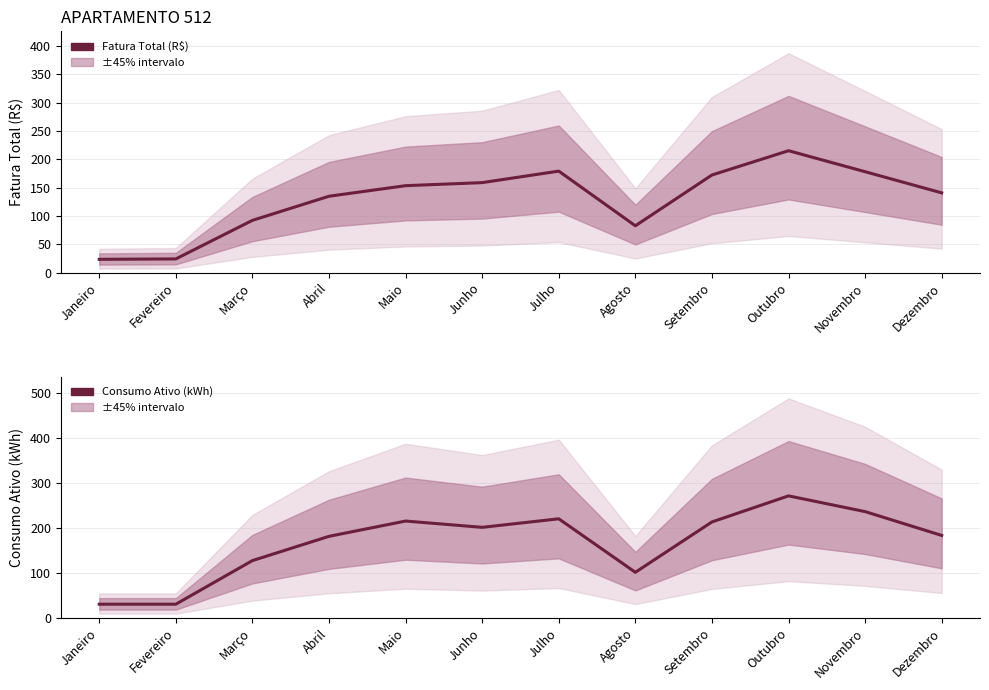

Where is the first local maximum for Fatura Total (R$)?

Julho